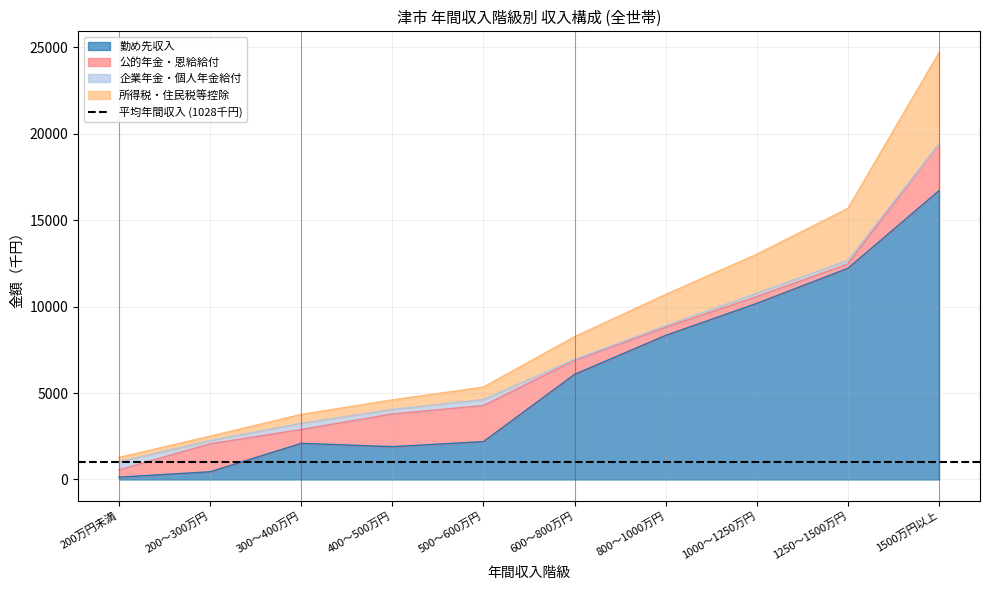

What is the maximum value for 勤め先収入?

16700